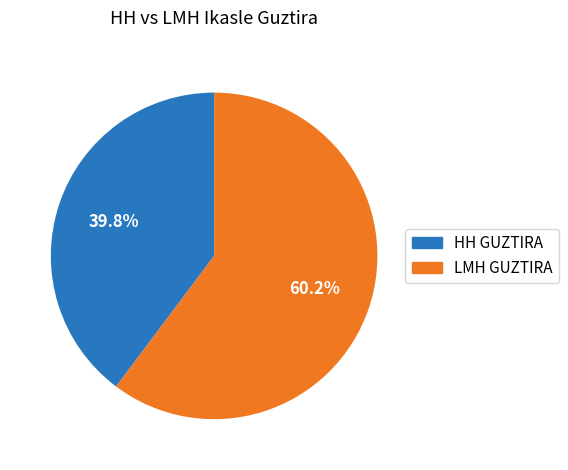

Which category has the smallest portion of the pie?

HH GUZTIRA